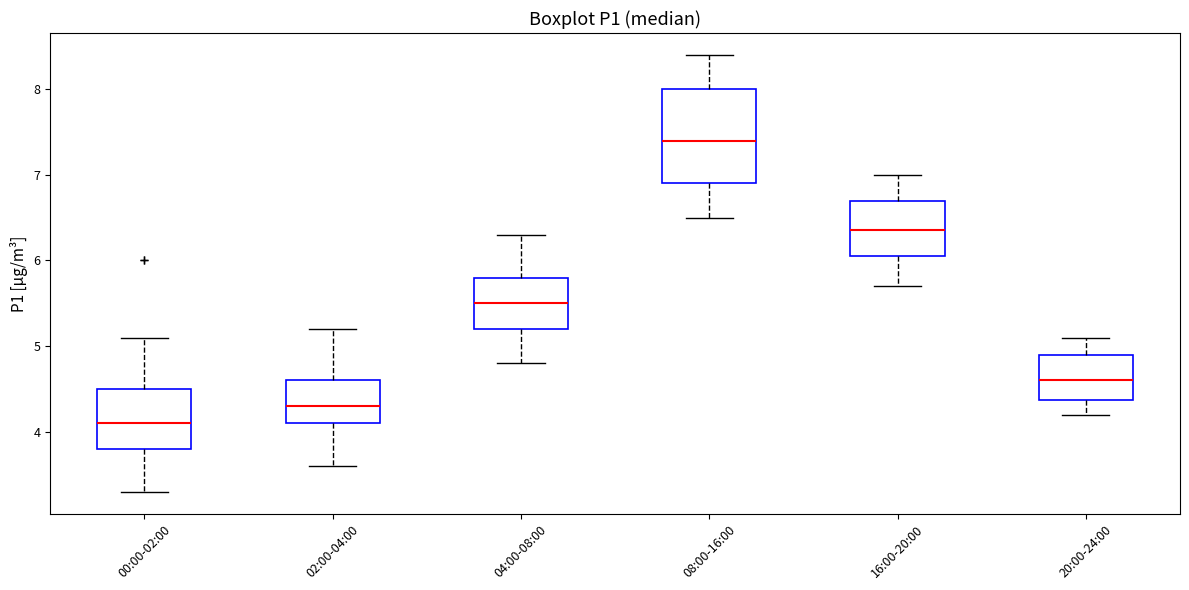

Where does the lower whisker of the box for 02:00-04:00 end on the y-axis? The values are not printed on the chart, so give them approximately, as read against the axis.

3.6